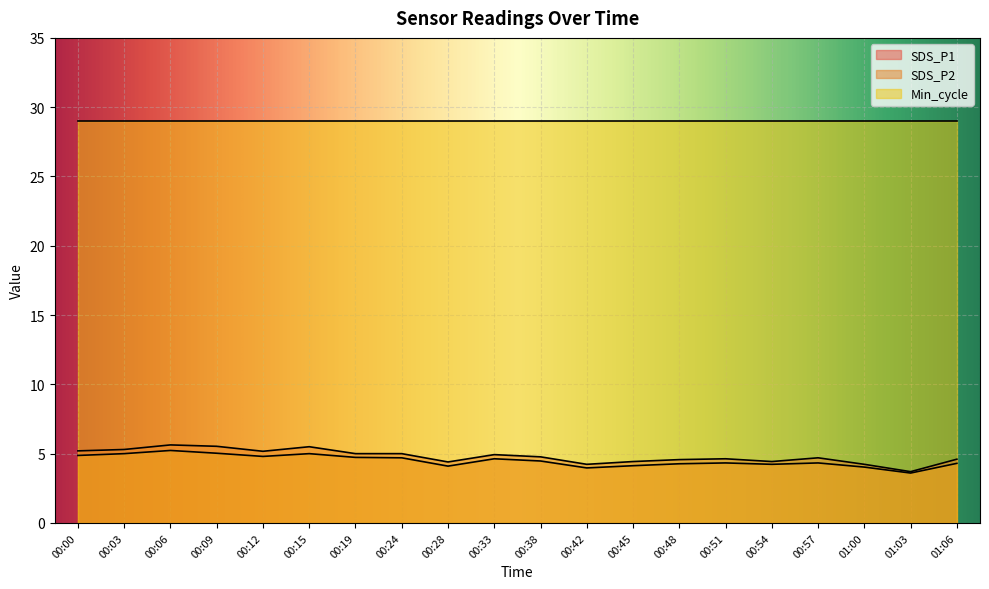

How many categories are shown in the chart?

20